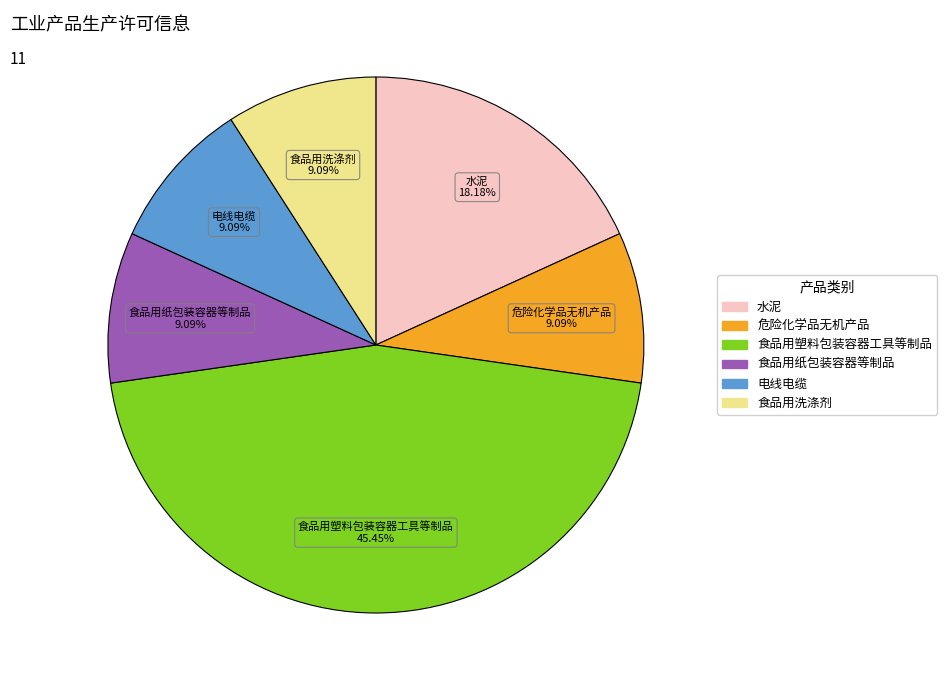

Which has a higher value, 危险化学品无机产品 or 食品用塑料包装容器工具等制品?

食品用塑料包装容器工具等制品